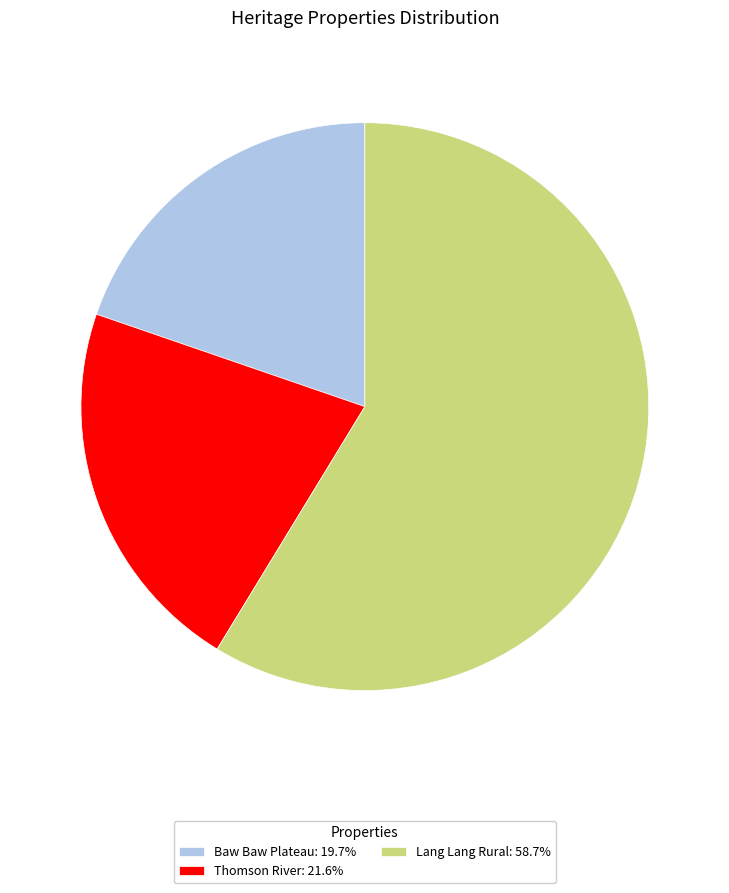

Is the sum of Baw Baw Plateau: 19.7% and Lang Lang Rural: 58.7% greater than half?

Yes